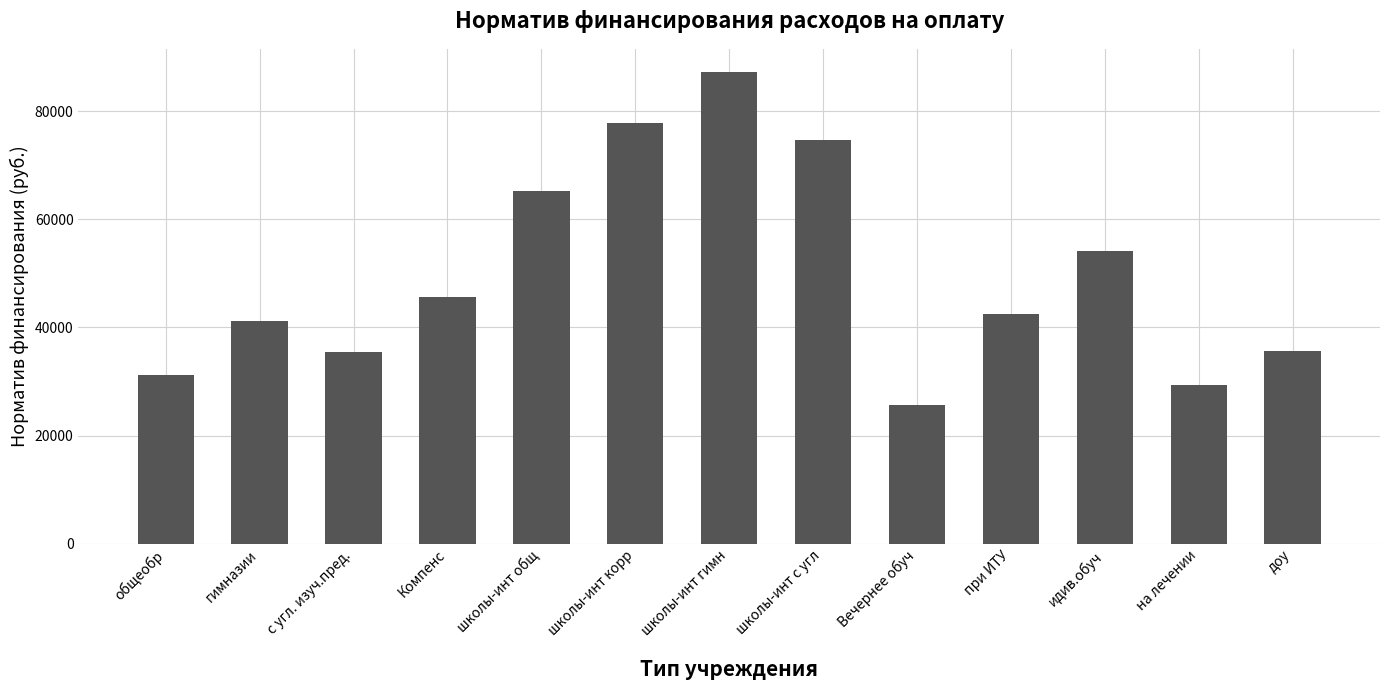

What is the difference between the values at при ИТУ and доу?

6726.4